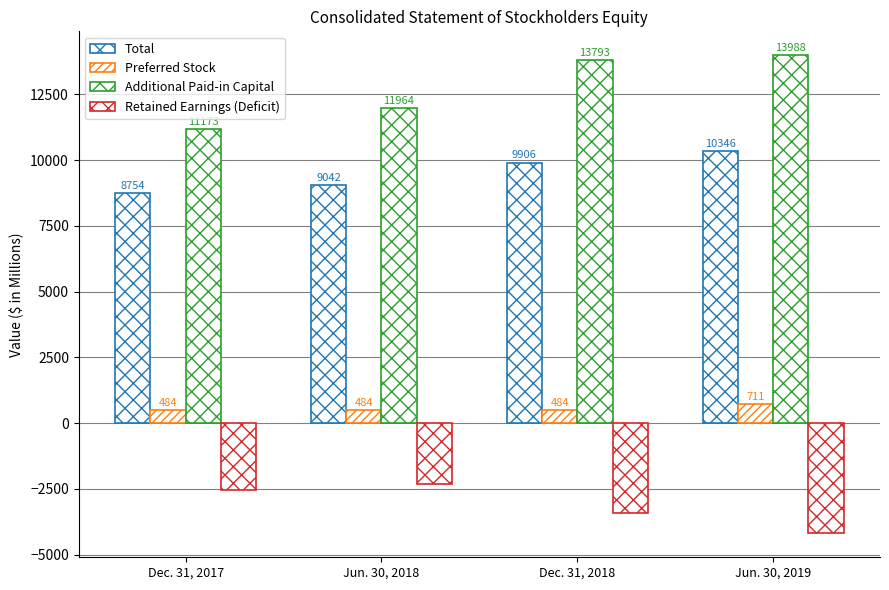

Does the chart contain any negative values?

Yes